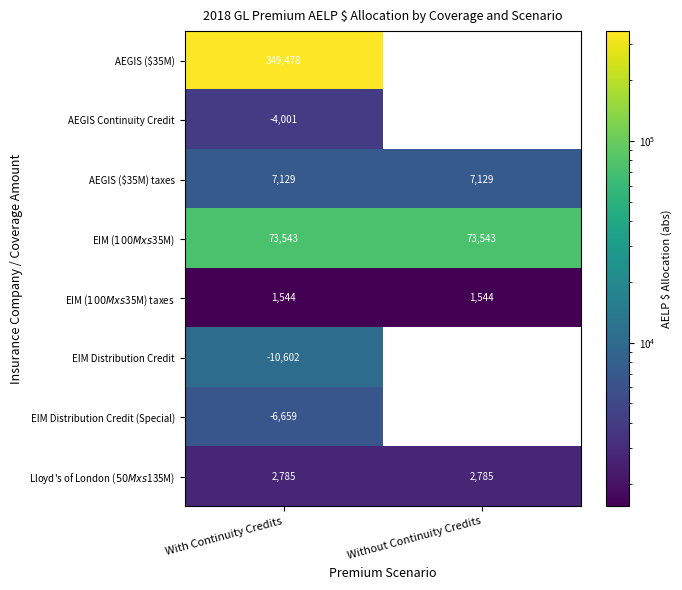

What is the spread (max minus min) of values at With Continuity Credits?

360080